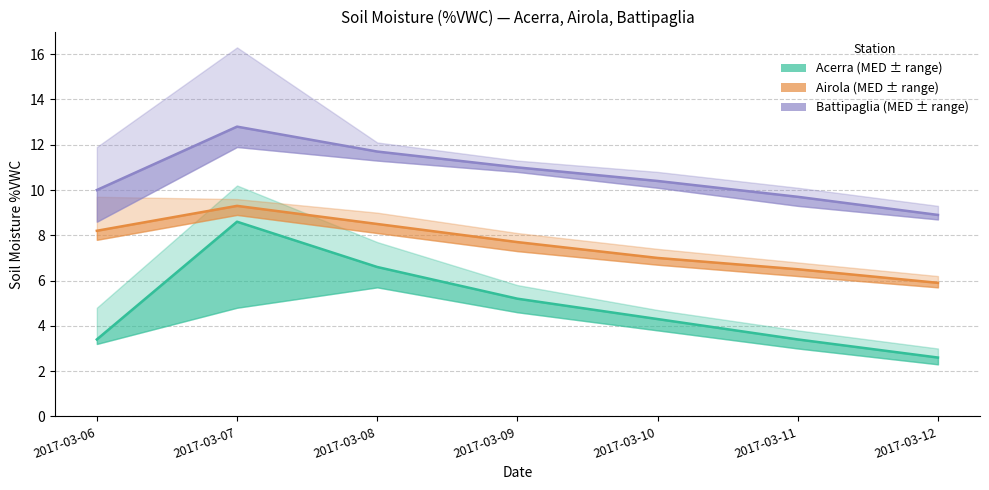

Where does the Airola MED series first go above 7?

2017-03-06